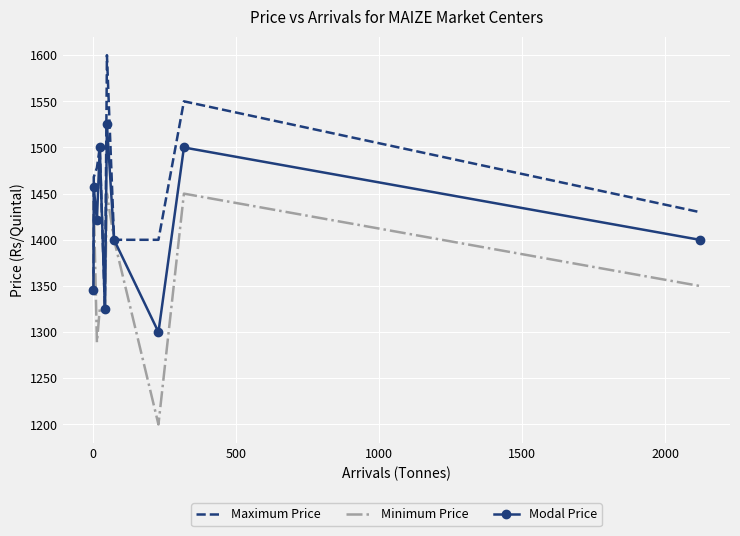

What is the smallest value displayed?

1200